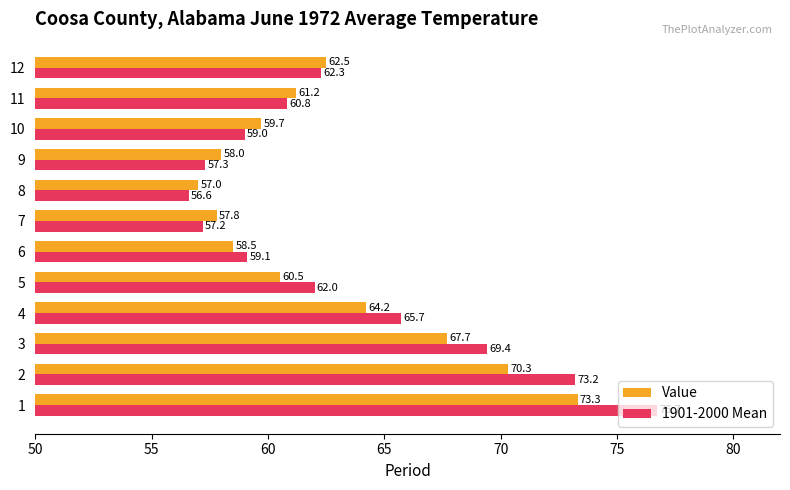

How many values in the Value series are below 61?

6